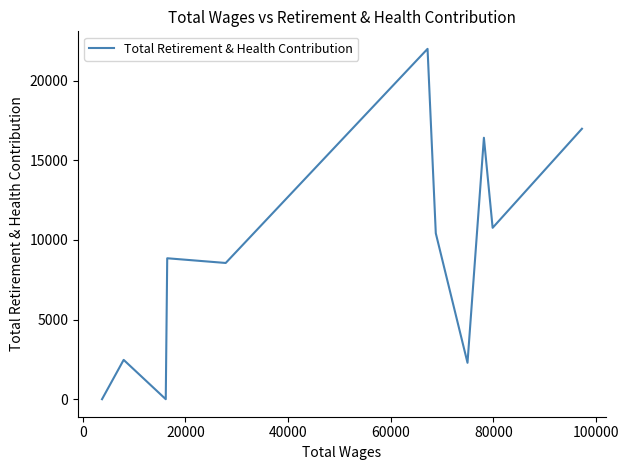

Reading left to right, list all the values displayed in this chart.

0	2469	0	8847	8551	21991	10417	2286	16411	10758	16976